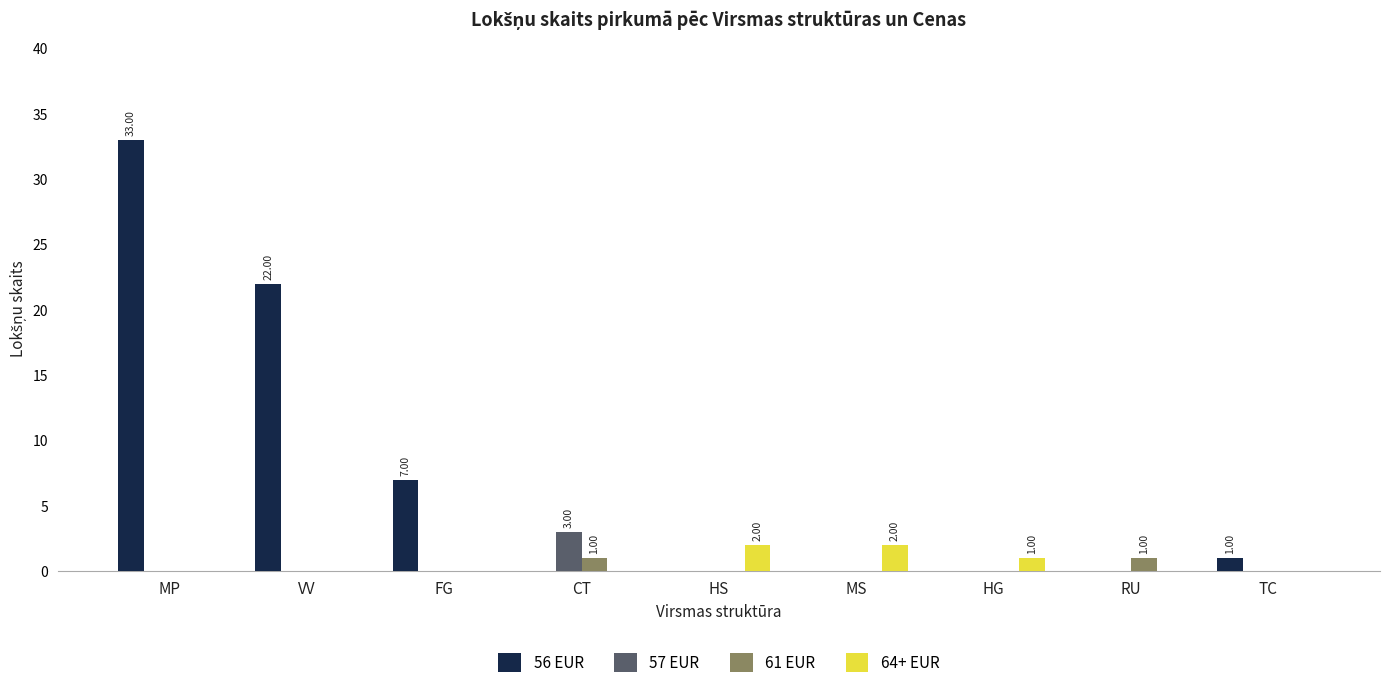

Which category has the highest value in the 57 EUR series?

CT